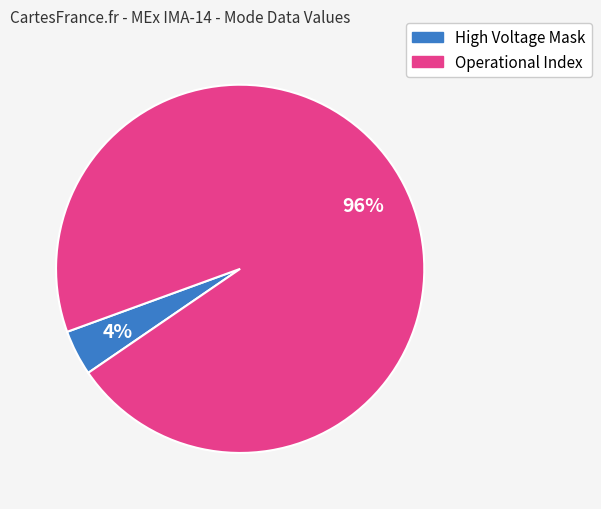

Is there any slice that represents more than half of the pie?

Yes